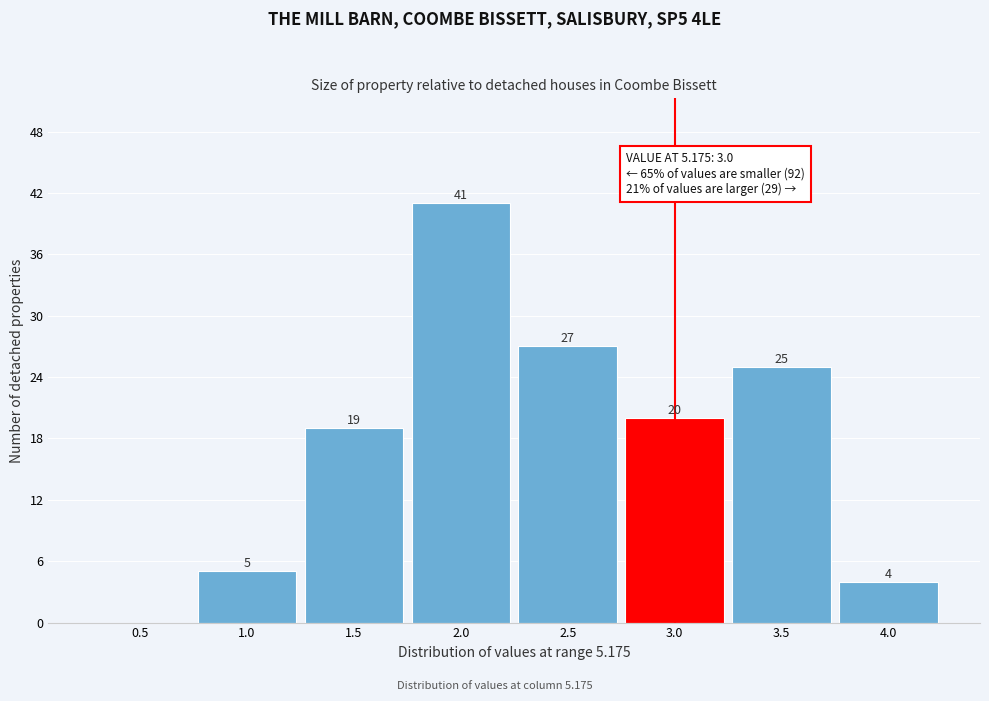

Reading left to right, transcribe all the data shown in this chart.

0.5=0	1.0=5	1.5=19	2.0=41	2.5=27	3.0=20	3.5=25	4.0=4